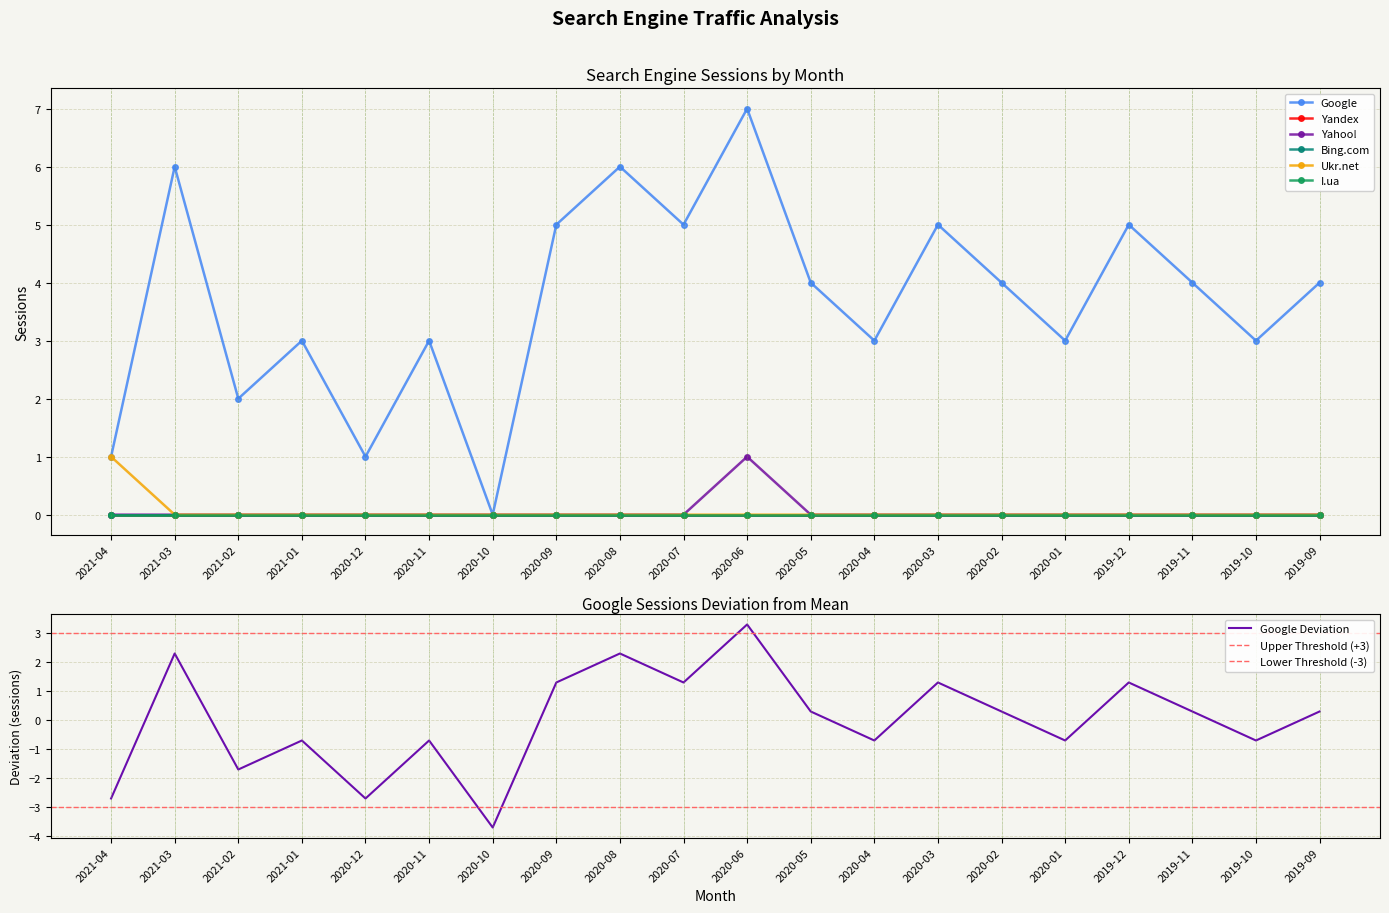

The value of Yahoo! at 2019-10 is 0. True or false?

True